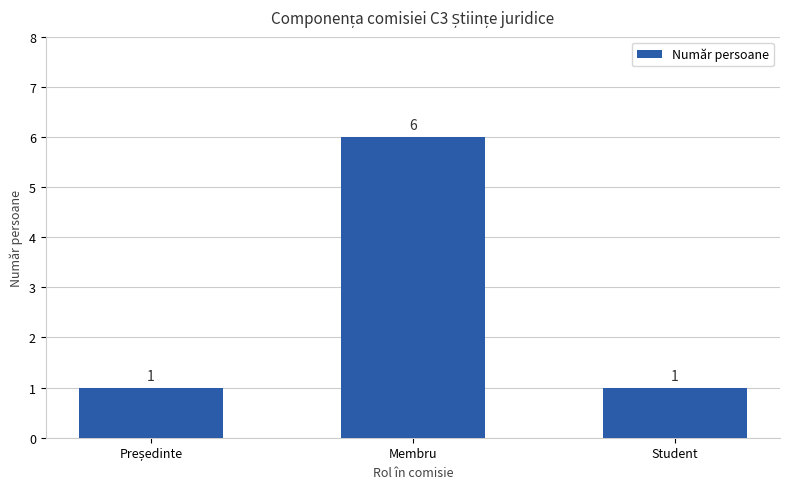

What is the value of the 1st bar from the left?

1